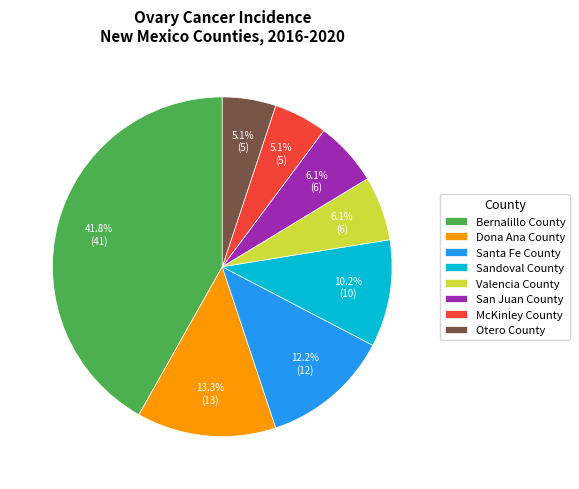

Between Bernalillo County and McKinley County, which is larger?

Bernalillo County